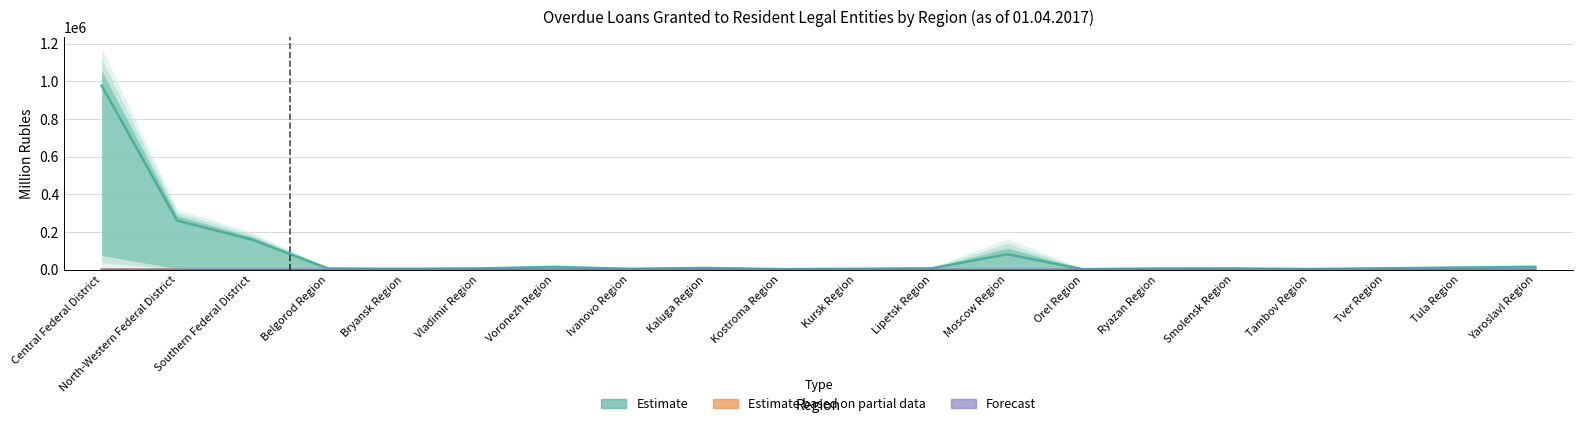

What is the label of the 3rd point from the right?

Tver Region